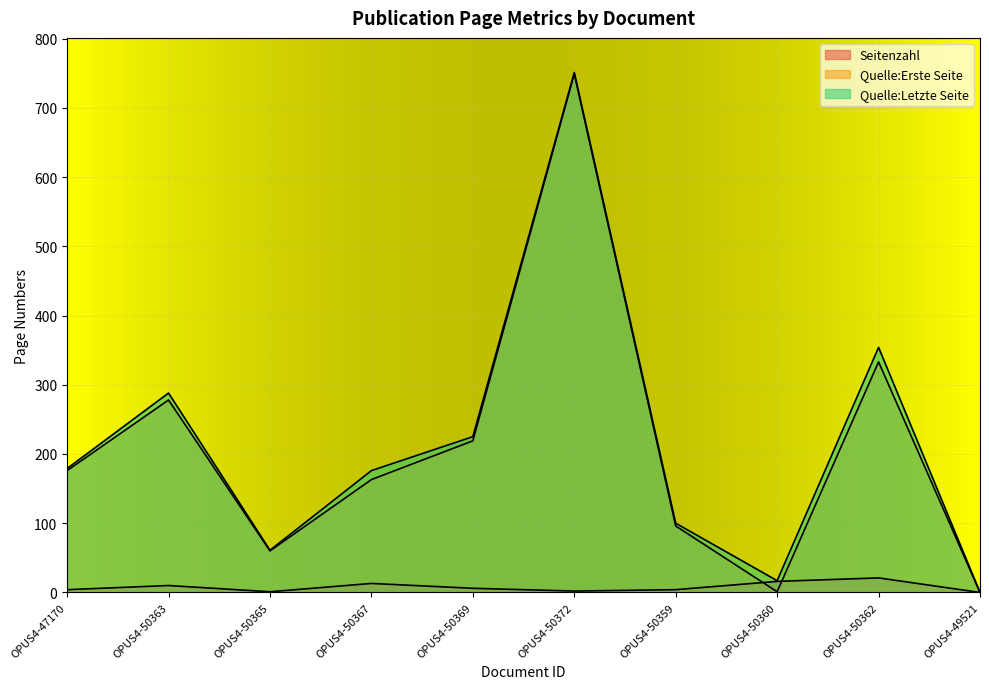

Which category has the lowest value in the Quelle:Erste Seite series?

OPUS4-49521